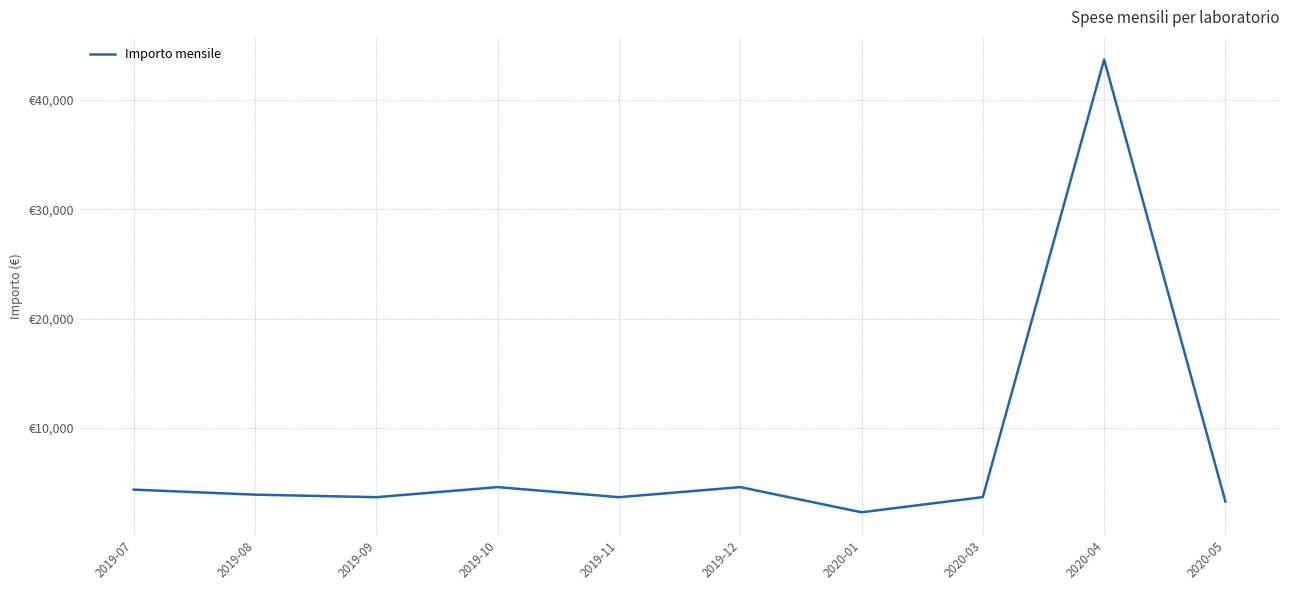

What position from the right is 2019-12?

5